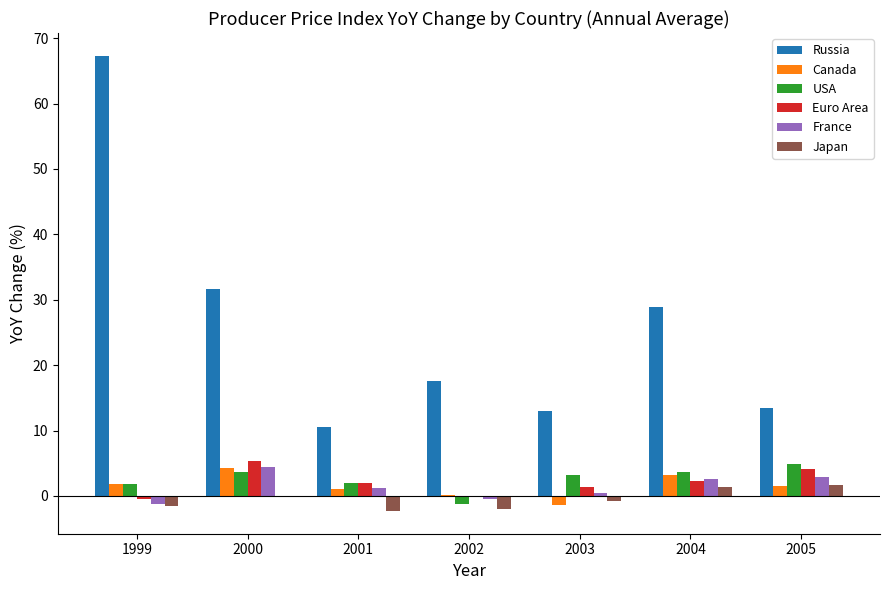

What are all the series names shown in the legend?

Russia, Canada, USA, Euro Area, France, Japan